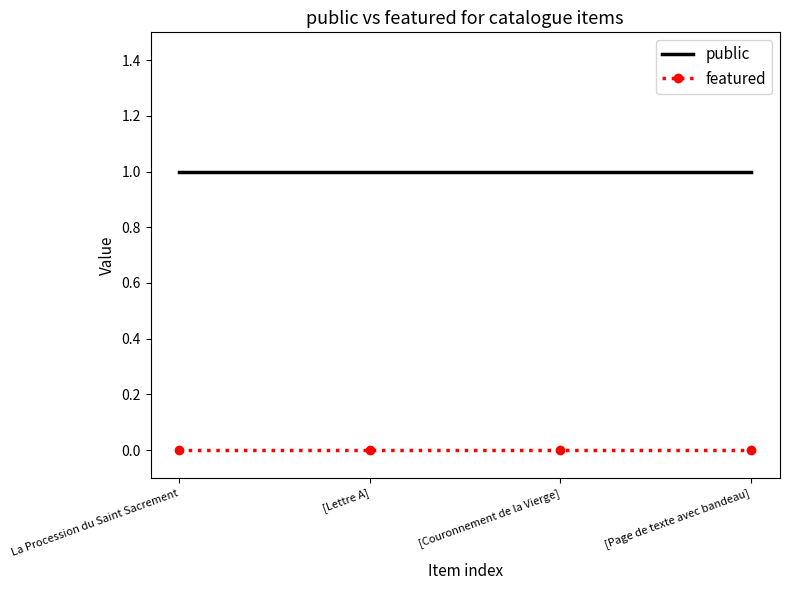

Reading left to right, what are all the values shown in this chart?

public: 1	1	1	1
featured: 0	0	0	0